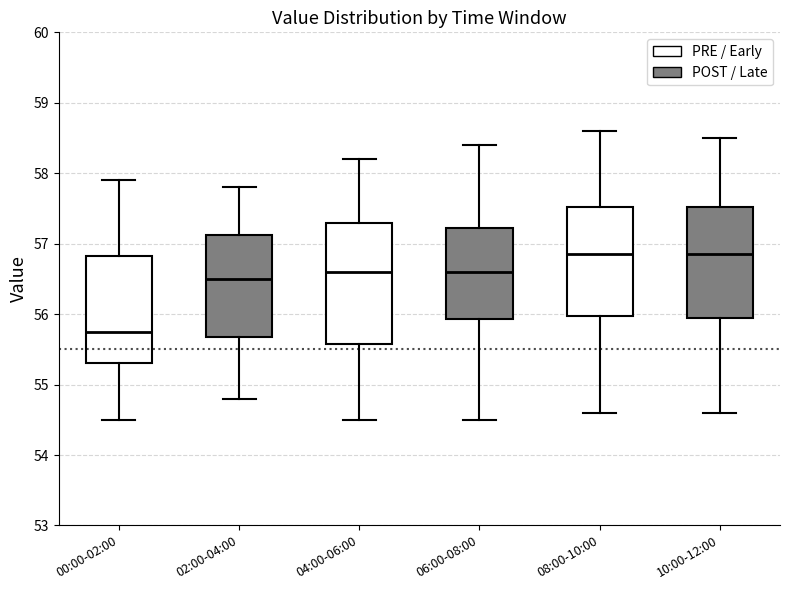

Reading left to right, transcribe this box plot: for each box, give where its median line is, the range the box spans, and where its two whiskers end, as read against the y-axis. The values are not printed on the chart, so give them approximately, as read against the axis.

00:00-02:00: median 55.8, box 55.3 to 56.8, whiskers 54.5 to 57.9
02:00-04:00: median 56.5, box 55.7 to 57.1, whiskers 54.8 to 57.8
04:00-06:00: median 56.6, box 55.6 to 57.3, whiskers 54.5 to 58.2
06:00-08:00: median 56.6, box 55.9 to 57.2, whiskers 54.5 to 58.4
08:00-10:00: median 56.9, box 56.0 to 57.5, whiskers 54.6 to 58.6
10:00-12:00: median 56.9, box 56.0 to 57.5, whiskers 54.6 to 58.5